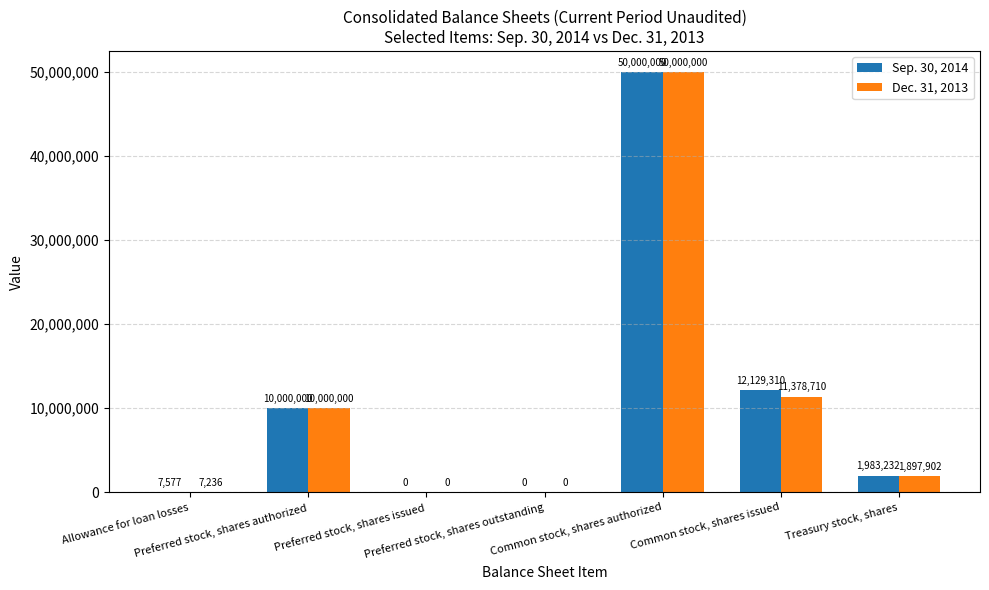

What is the highest value of the Dec. 31, 2013 series?

50000000